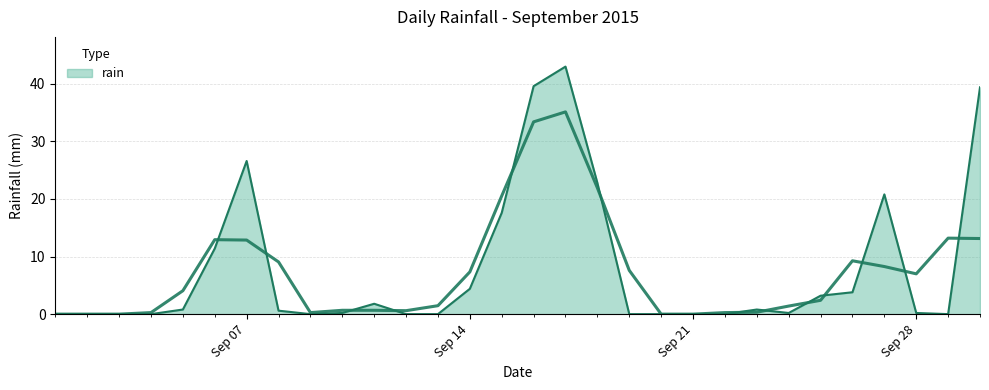

How many lines are shown in the chart?

1